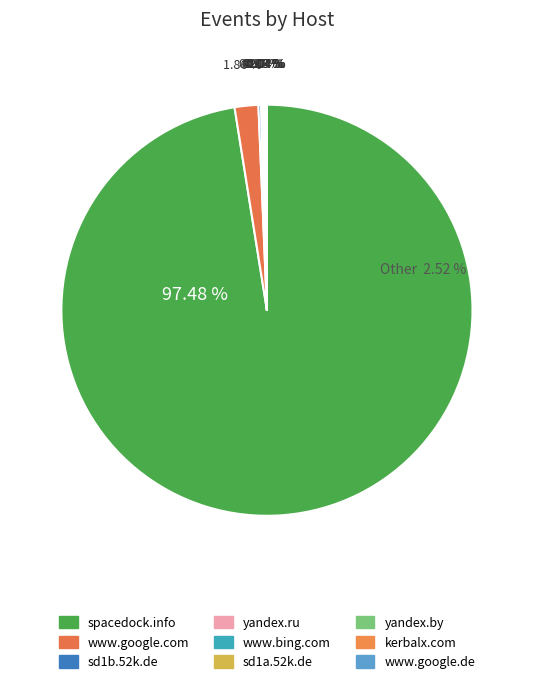

Combined, do yandex.by and spacedock.info account for over 50%?

Yes